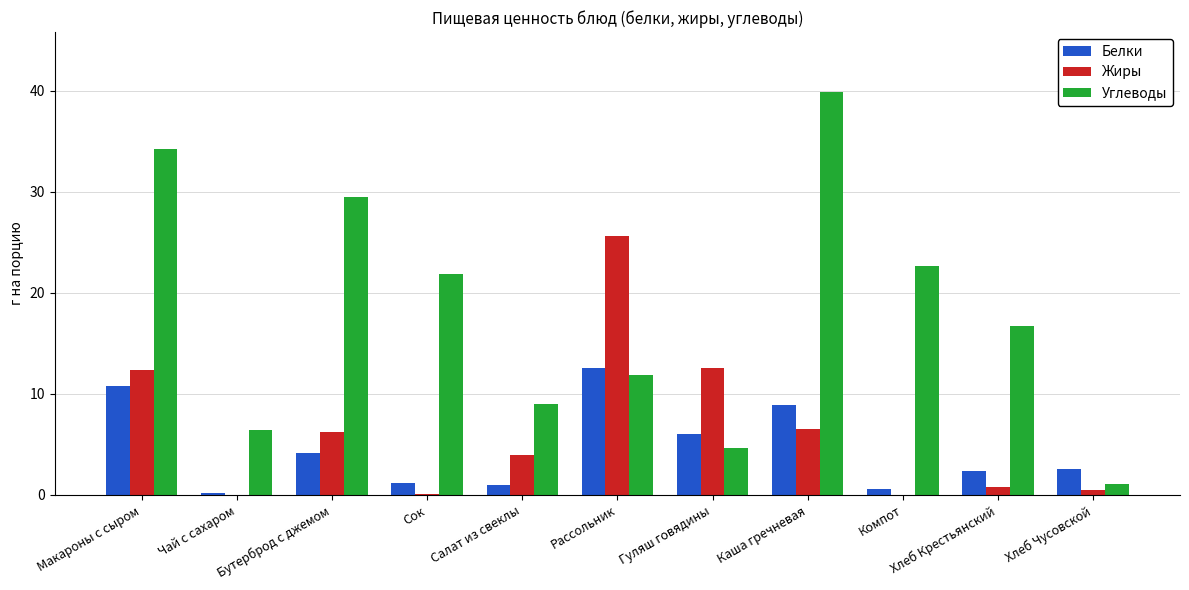

How many series are shown in this chart?

3